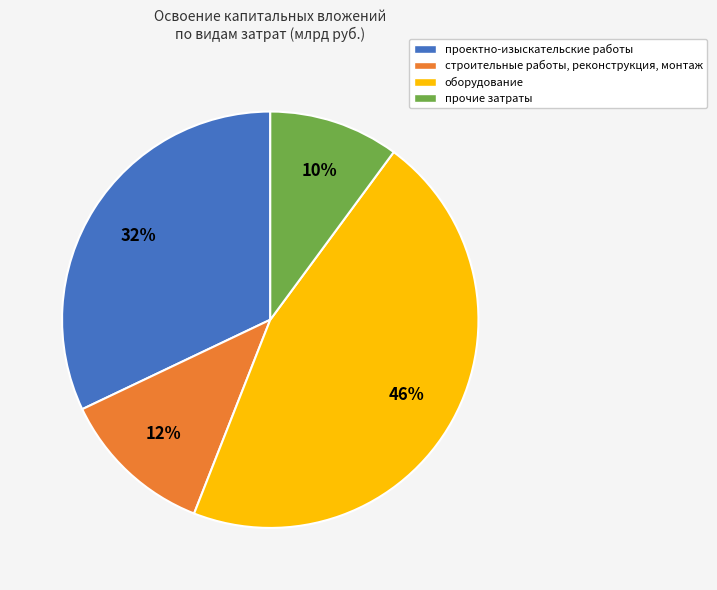

Do проектно-изыскательские работы and оборудование together represent more than half of the pie?

Yes